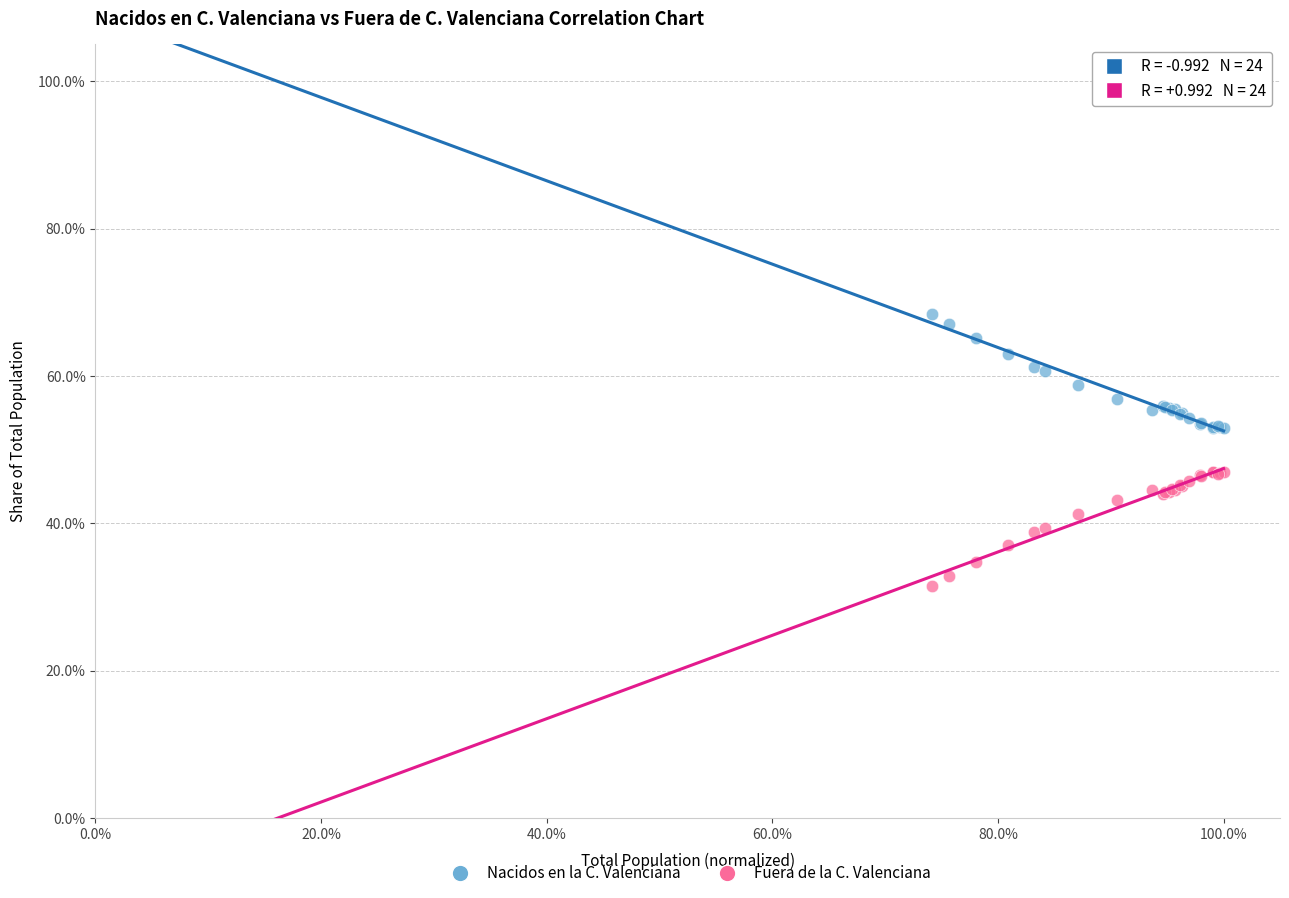

Which series reaches the maximum Y coordinate?

Nacidos en la C. Valenciana